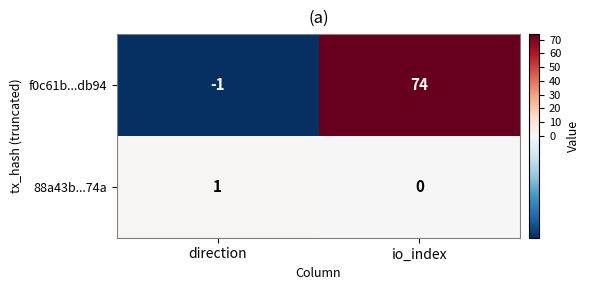

At which category is the sum across all series the highest?

io_index